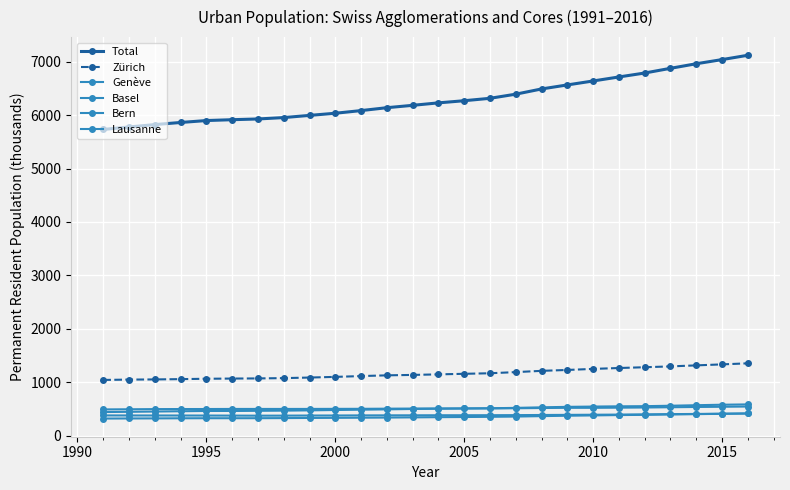

How many lines are shown in the chart?

6